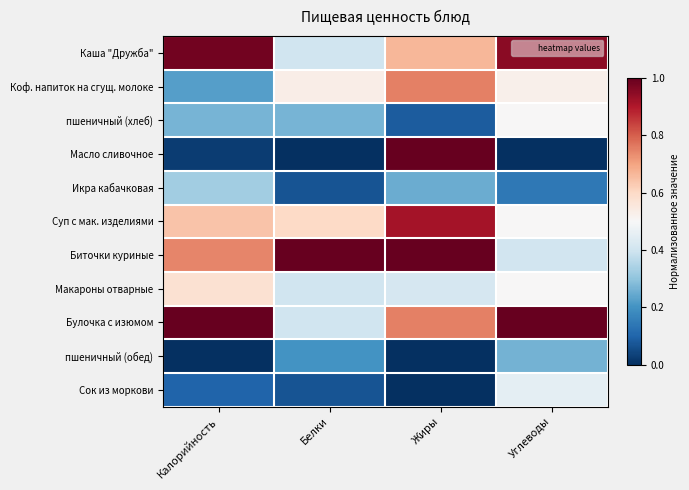

At which category is the sum across all series the highest?

Жиры